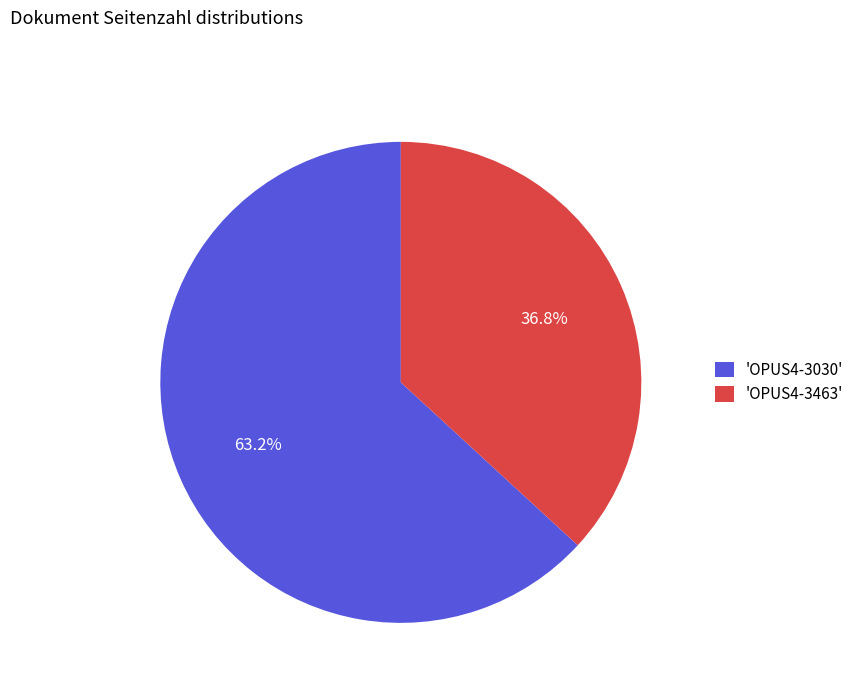

Which category has the biggest portion of the pie?

'OPUS4-3030'